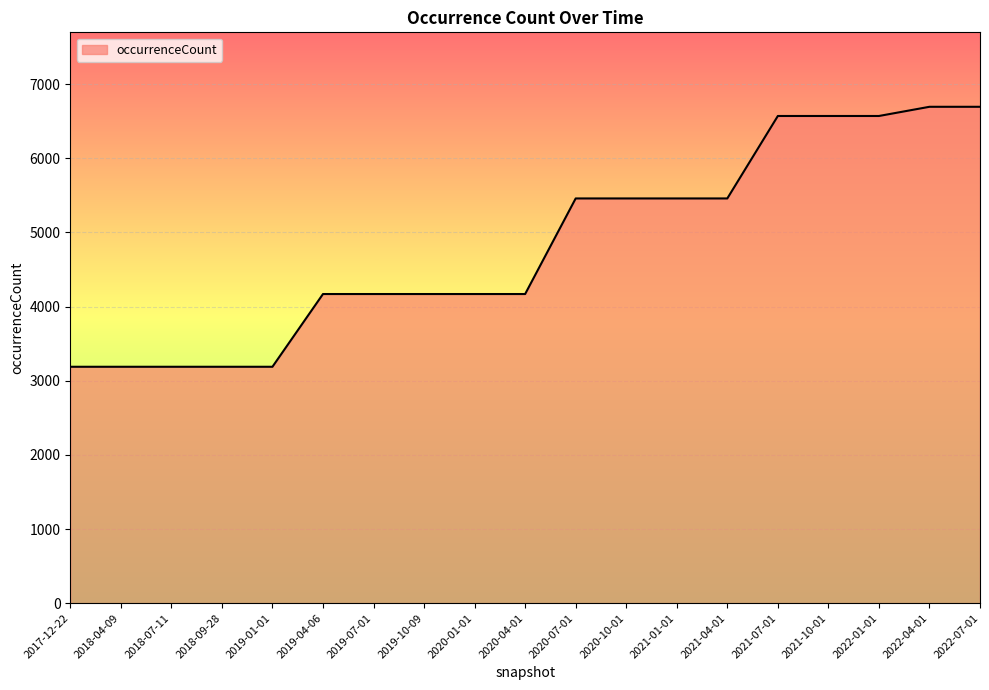

What is the smallest value displayed?

3188